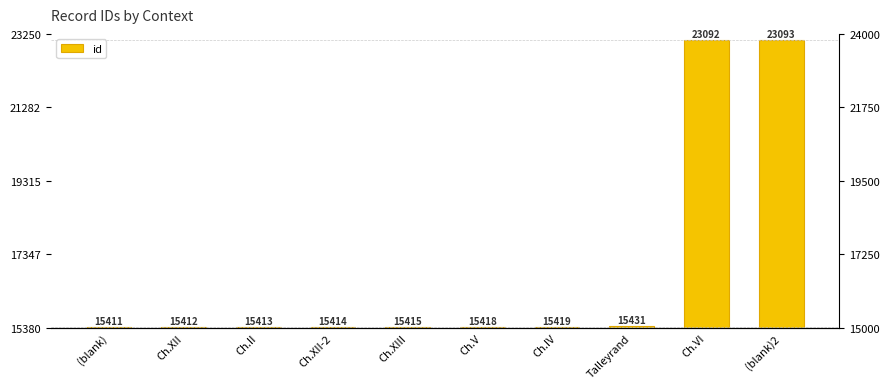

Does the chart contain any negative values?

No